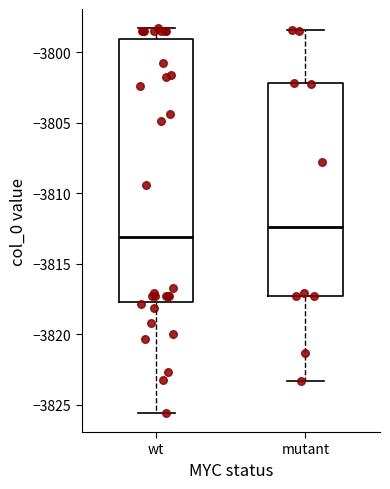

Where is the upper edge of the box for mutant on the y-axis? The values are not printed on the chart, so give them approximately, as read against the axis.

-3802.0